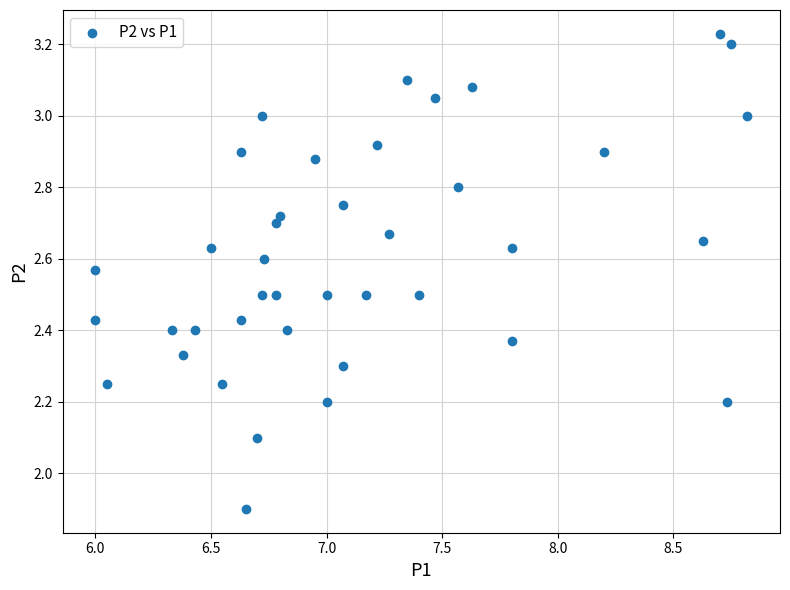

What is the range of Y values (max minus min)?

1.3